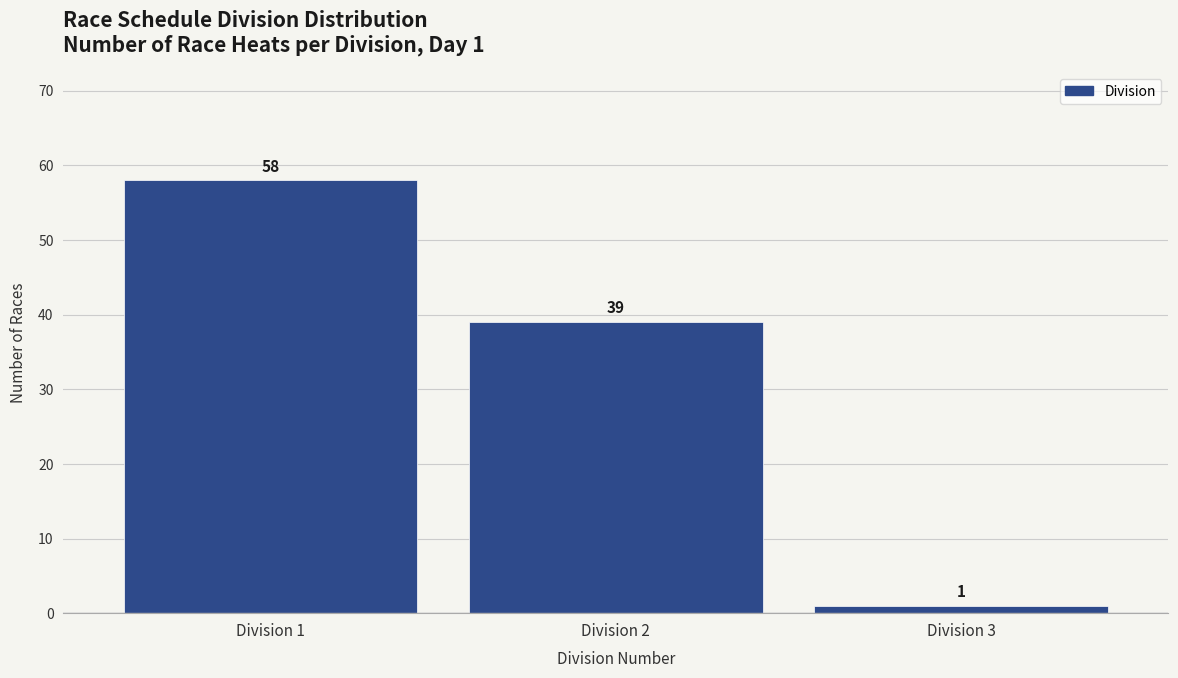

Reading left to right, what are all the values shown in this chart?

58	39	1